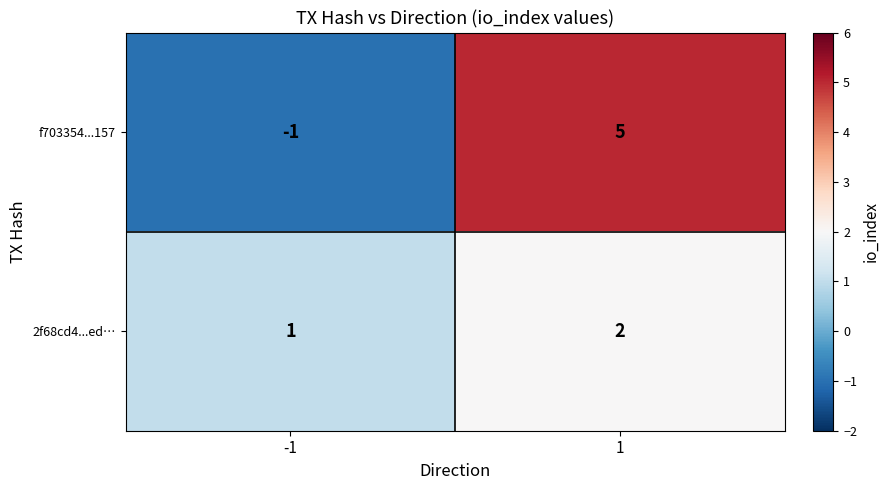

Reading left to right, transcribe all the data shown in this chart.

f703354...157: -1=-1	1=5
2f68cd4...ed…: -1=1	1=2